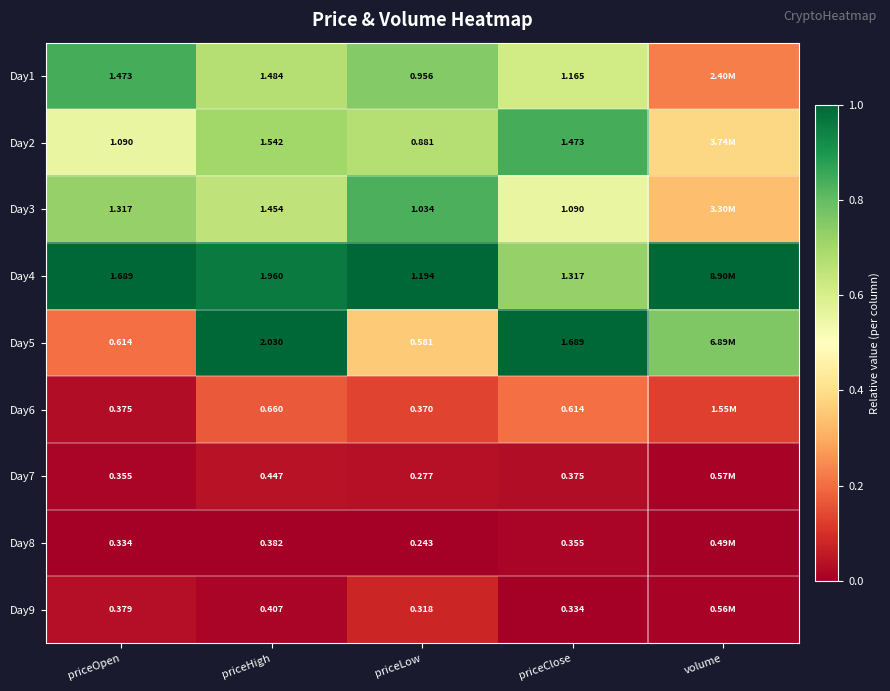

Is the value of Day1 at priceClose greater than the value of Day3 at priceOpen?

No